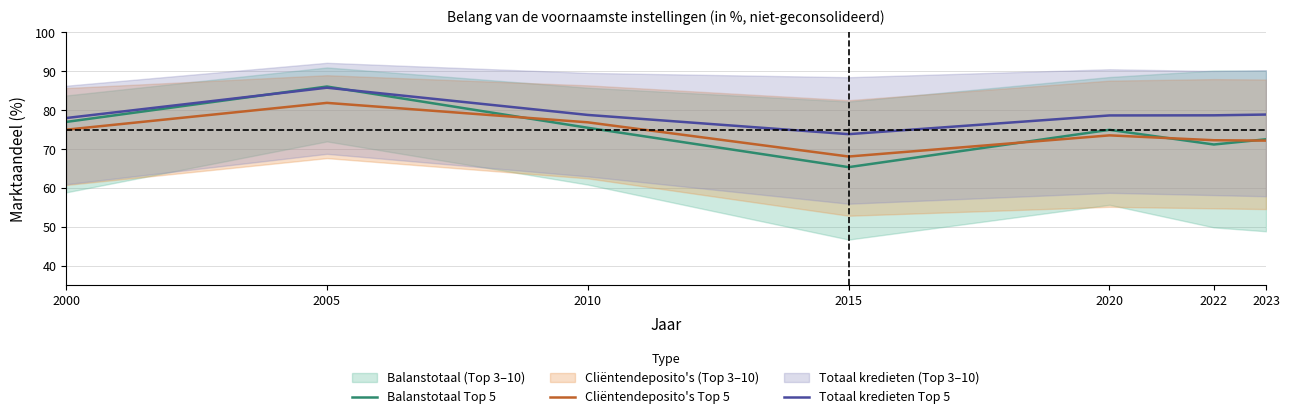

True or false: Totaal kredieten Top 5 and Cliëntendeposito's Top 5 intersect in this chart.

False